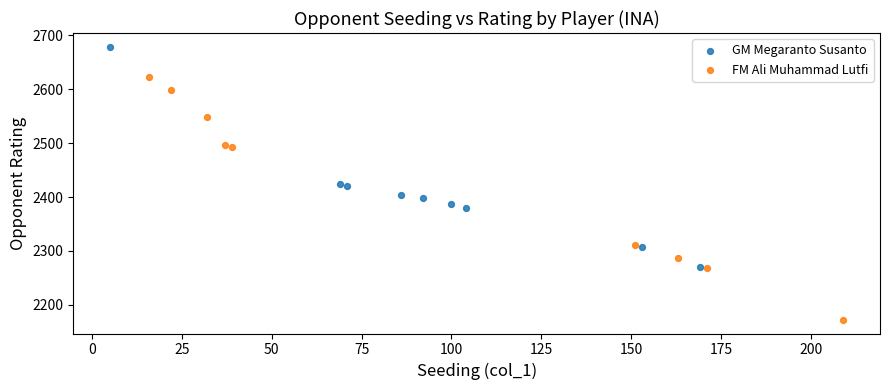

Which series contains the lowest Y value?

FM Ali Muhammad Lutfi